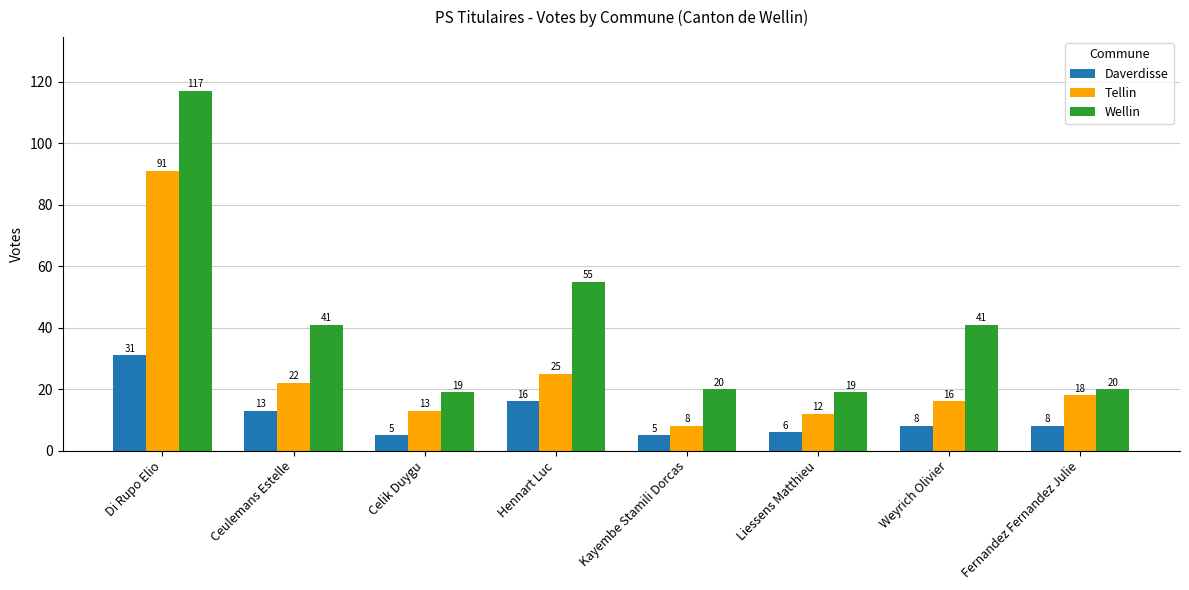

Which series changed the most between Celik Duygu and Weyrich Olivier?

Wellin